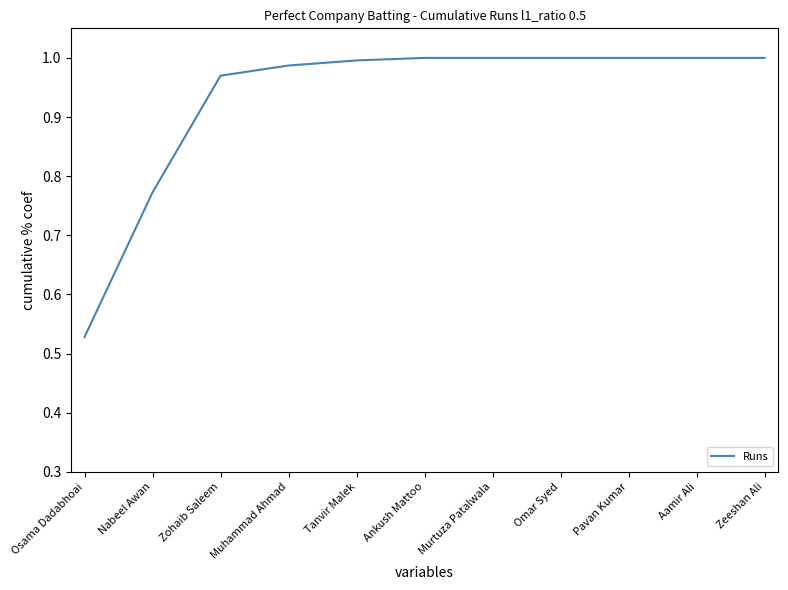

The chart shows a value of 1.0 at Omar Syed. True or false?

True